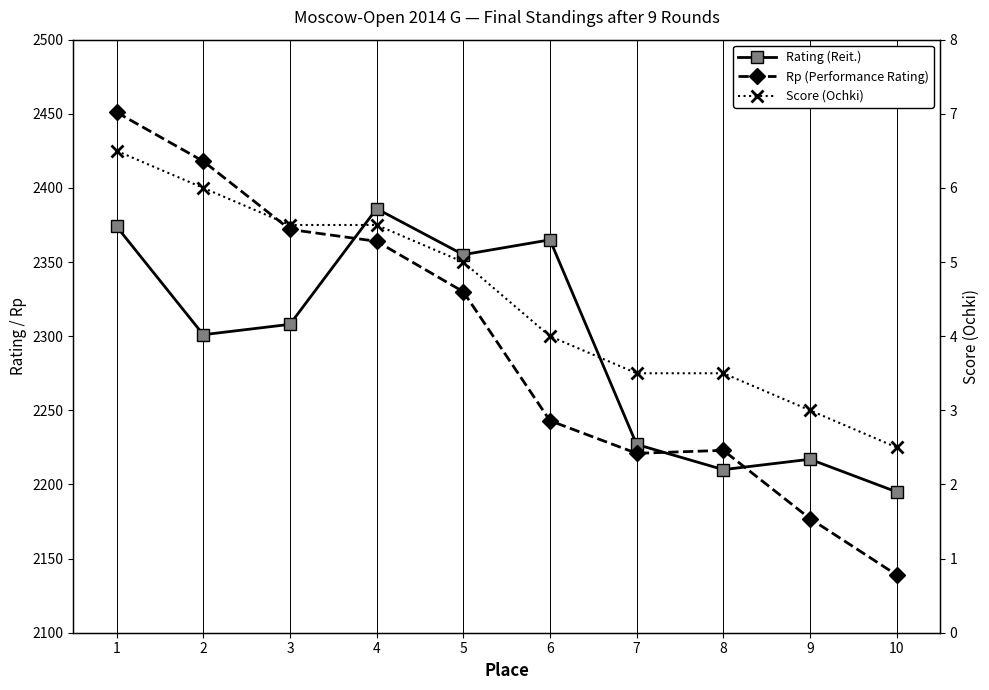

Is this an area chart (filled region under the line)?

No